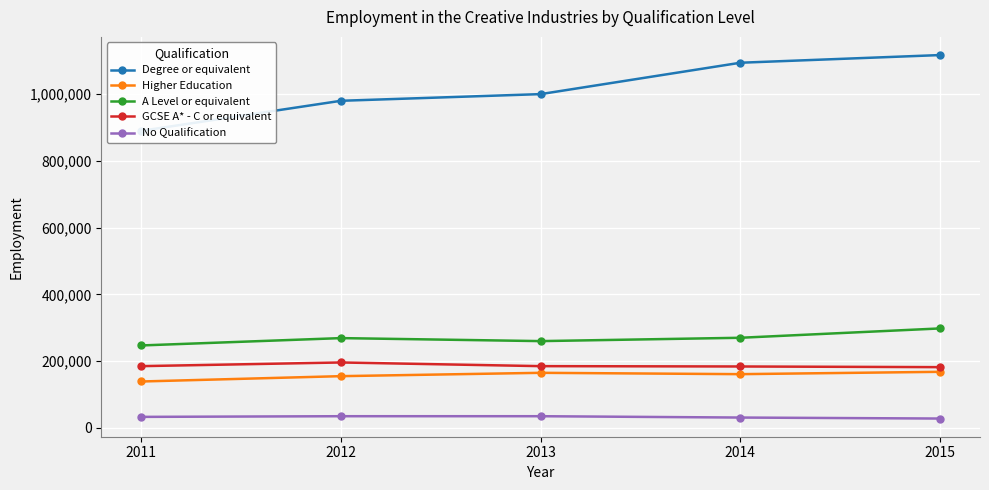

True or false: GCSE A* - C or equivalent and Degree or equivalent cross at least once.

False